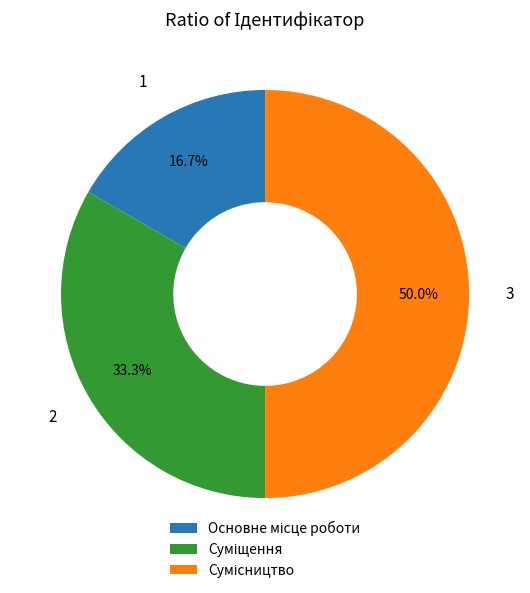

What percentage is NOT represented by Суміщення?

66.7%